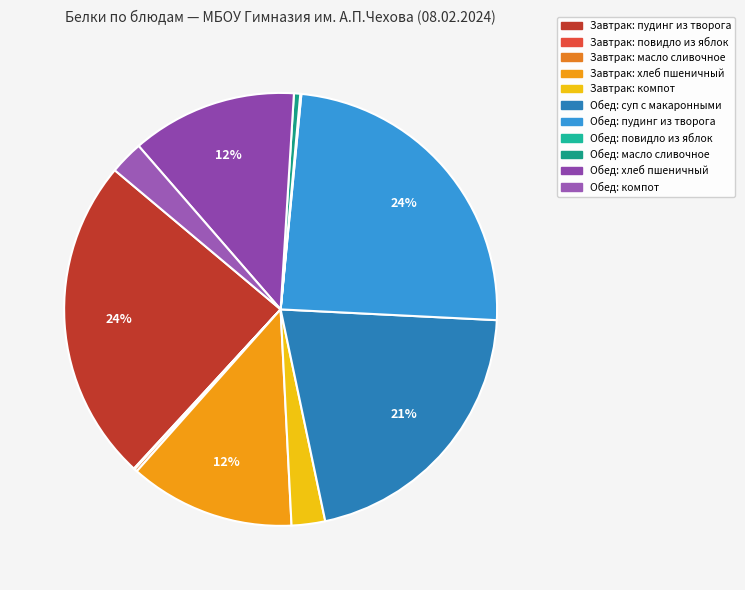

Rank the categories by value from highest to lowest.

пудинг из творога (завтрак), пудинг из творога (обед), суп с макаронными изделиями, хлеб пшеничный (завтрак), хлеб пшеничный (обед), компот из сухофруктов (завтрак), компот из сухофруктов (обед), масло сливочное (обед), масло сливочное (завтрак), повидло из яблок (завтрак), повидло из яблок (обед)